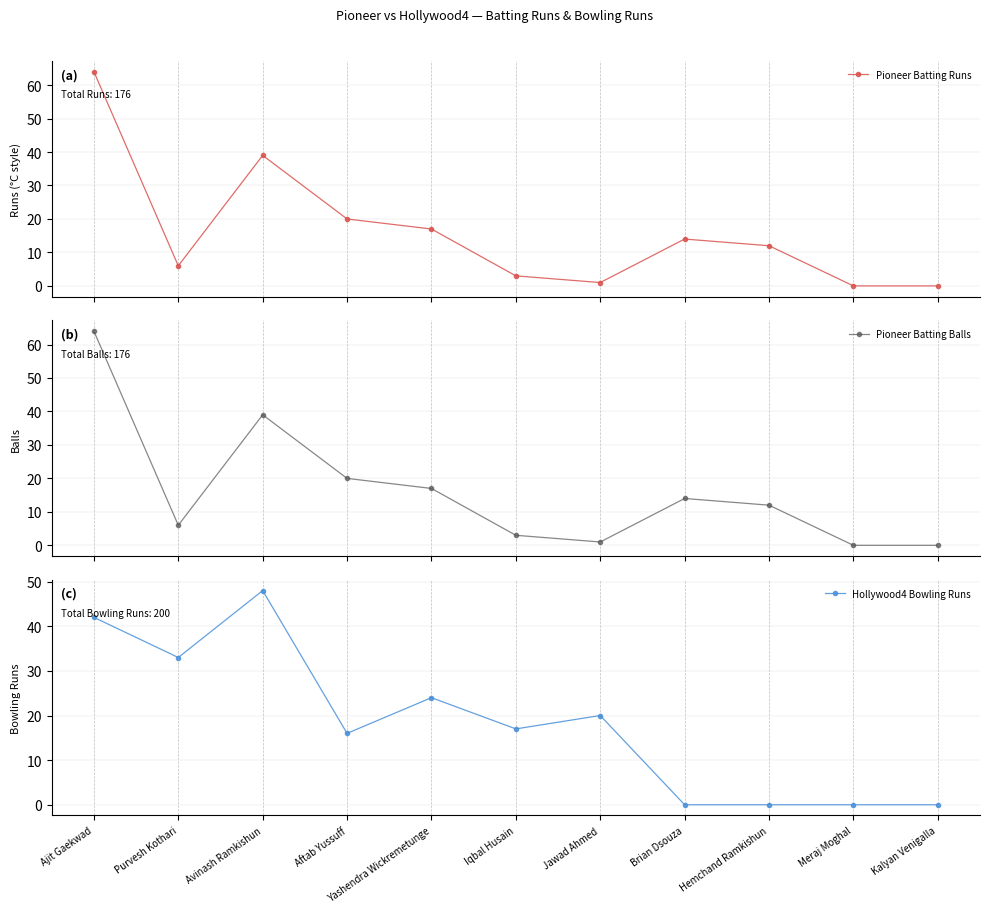

Where do Pioneer Batting Balls and Hollywood4 Bowling Runs first cross each other?

Ajit Gaekwad and Purvesh Kothari